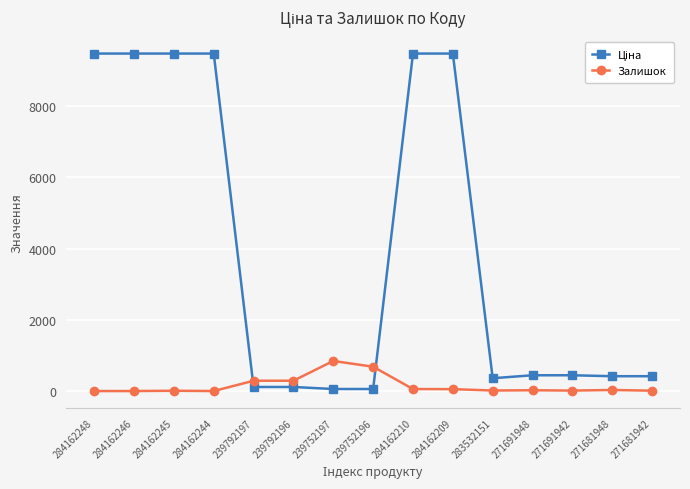

True or false: Залишок has more than 0 interior local peaks.

True